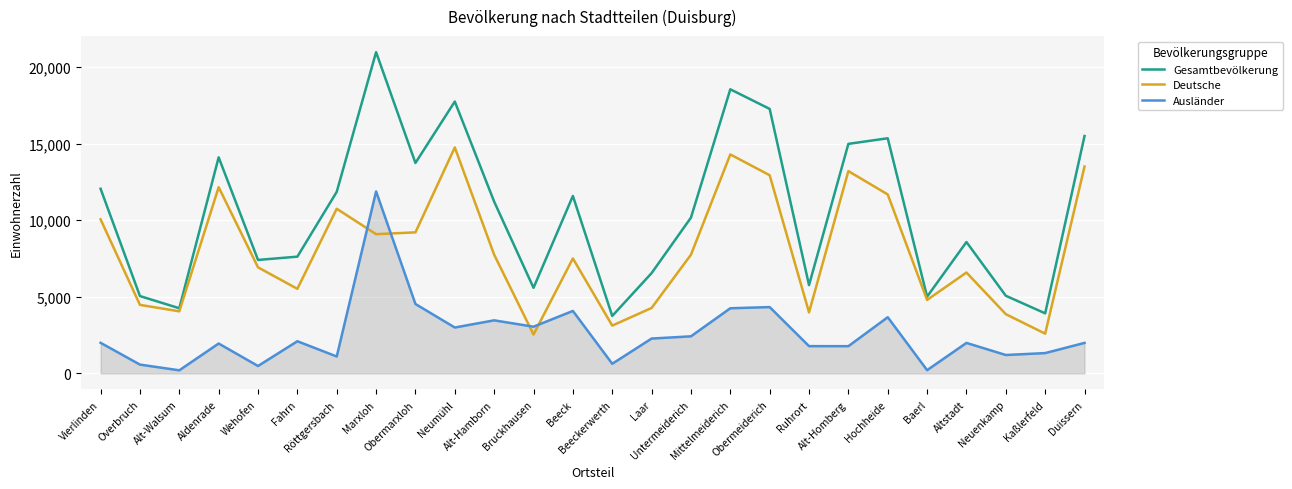

Which series has the largest range (max minus min)?

Gesamtbevölkerung